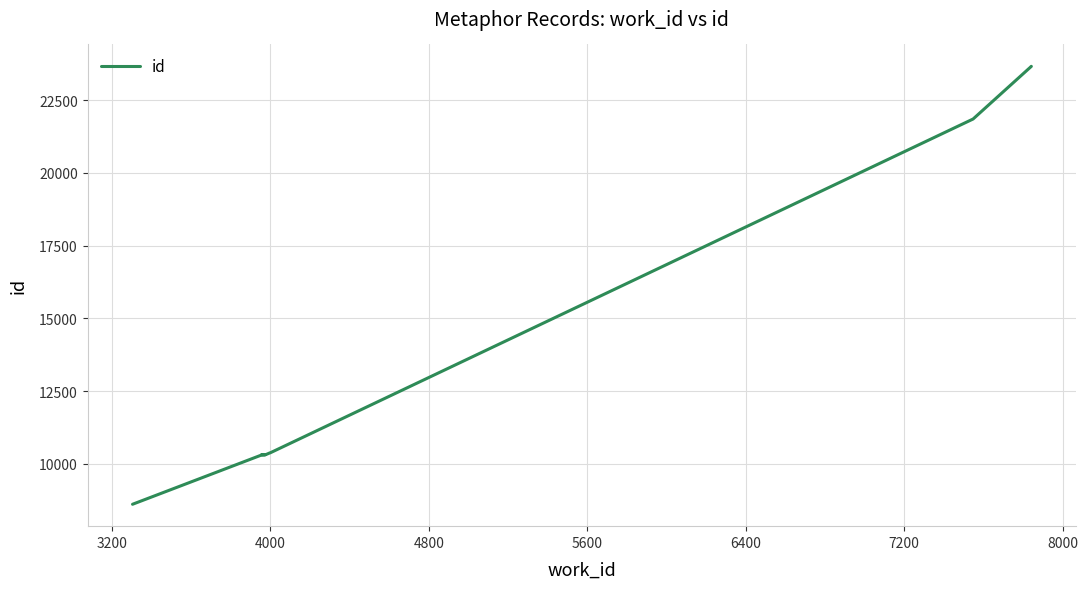

The value at 4000 is 18099. True or false?

False